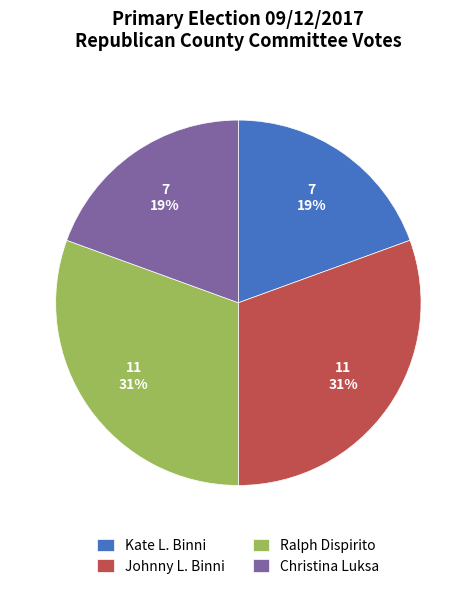

How many segments does this pie chart have?

4